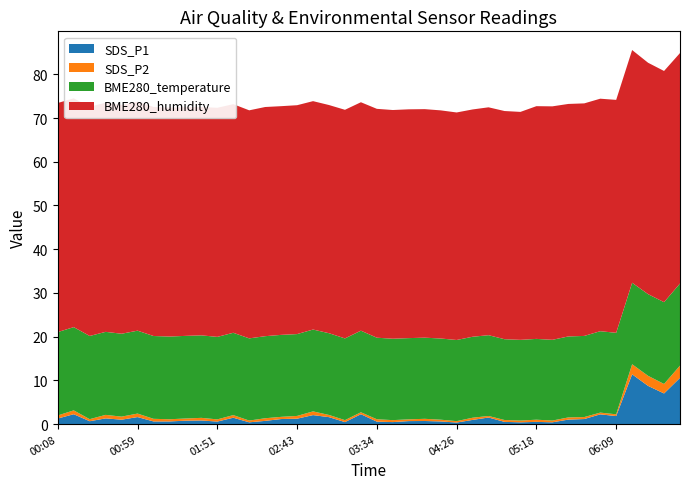

Reading left to right, transcribe all the data shown in this chart.

SDS_P1: 00:08=1.3	00:18=2.2	00:28=0.7	00:39=1.3	00:49=1.0	00:59=1.6	01:10=0.6	01:20=0.6	01:30=0.8	01:41=0.8	01:51=0.6	02:01=1.4	02:12=0.4	02:22=0.7	02:32=1.1	02:43=1.2	02:53=2.0	03:03=1.6	03:14=0.5	03:24=2.2	03:34=0.6	03:45=0.5	03:55=0.7	04:05=0.7	04:16=0.6	04:26=0.3	04:36=0.9	04:47=1.5	04:57=0.5	05:07=0.4	05:18=0.5	05:28=0.4	05:38=1.0	05:49=1.1	05:59=2.2	06:09=1.8	06:20=11.4	06:30=8.7	06:40=7.0	06:51=10.6
SDS_P2: 00:08=0.7	00:18=0.9	00:28=0.5	00:39=0.8	00:49=0.7	00:59=0.8	01:10=0.6	01:20=0.5	01:30=0.5	01:41=0.6	01:51=0.5	02:01=0.6	02:12=0.4	02:22=0.6	02:32=0.5	02:43=0.6	02:53=0.8	03:03=0.5	03:14=0.5	03:24=0.5	03:34=0.6	03:45=0.5	03:55=0.4	04:05=0.5	04:16=0.4	04:26=0.3	04:36=0.5	04:47=0.3	04:57=0.4	05:07=0.4	05:18=0.5	05:28=0.4	05:38=0.5	05:49=0.5	05:59=0.4	06:09=0.4	06:20=2.3	06:30=2.3	06:40=2.2	06:51=2.8
BME280_temperature: 00:08=19.1	00:18=19.0	00:28=19.0	00:39=19.0	00:49=19.0	00:59=19.0	01:10=18.9	01:20=18.9	01:30=18.9	01:41=18.9	01:51=18.9	02:01=18.8	02:12=18.8	02:22=18.8	02:32=18.8	02:43=18.7	02:53=18.7	03:03=18.7	03:14=18.7	03:24=18.7	03:34=18.6	03:45=18.6	03:55=18.6	04:05=18.6	04:16=18.6	04:26=18.6	04:36=18.5	04:47=18.5	04:57=18.5	05:07=18.5	05:18=18.5	05:28=18.5	05:38=18.5	05:49=18.6	05:59=18.6	06:09=18.6	06:20=18.6	06:30=18.7	06:40=18.7	06:51=18.8
BME280_humidity: 00:08=52.4	00:18=52.3	00:28=52.4	00:39=52.4	00:49=52.3	00:59=52.4	01:10=52.4	01:20=52.4	01:30=52.3	01:41=52.2	01:51=52.4	02:01=52.3	02:12=52.2	02:22=52.4	02:32=52.3	02:43=52.4	02:53=52.2	03:03=52.2	03:14=52.3	03:24=52.2	03:34=52.4	03:45=52.3	03:55=52.3	04:05=52.3	04:16=52.2	04:26=52.0	04:36=52.0	04:47=52.1	04:57=52.2	05:07=52.1	05:18=53.2	05:28=53.4	05:38=53.2	05:49=53.2	05:59=53.2	06:09=53.3	06:20=53.2	06:30=52.9	06:40=52.9	06:51=52.7